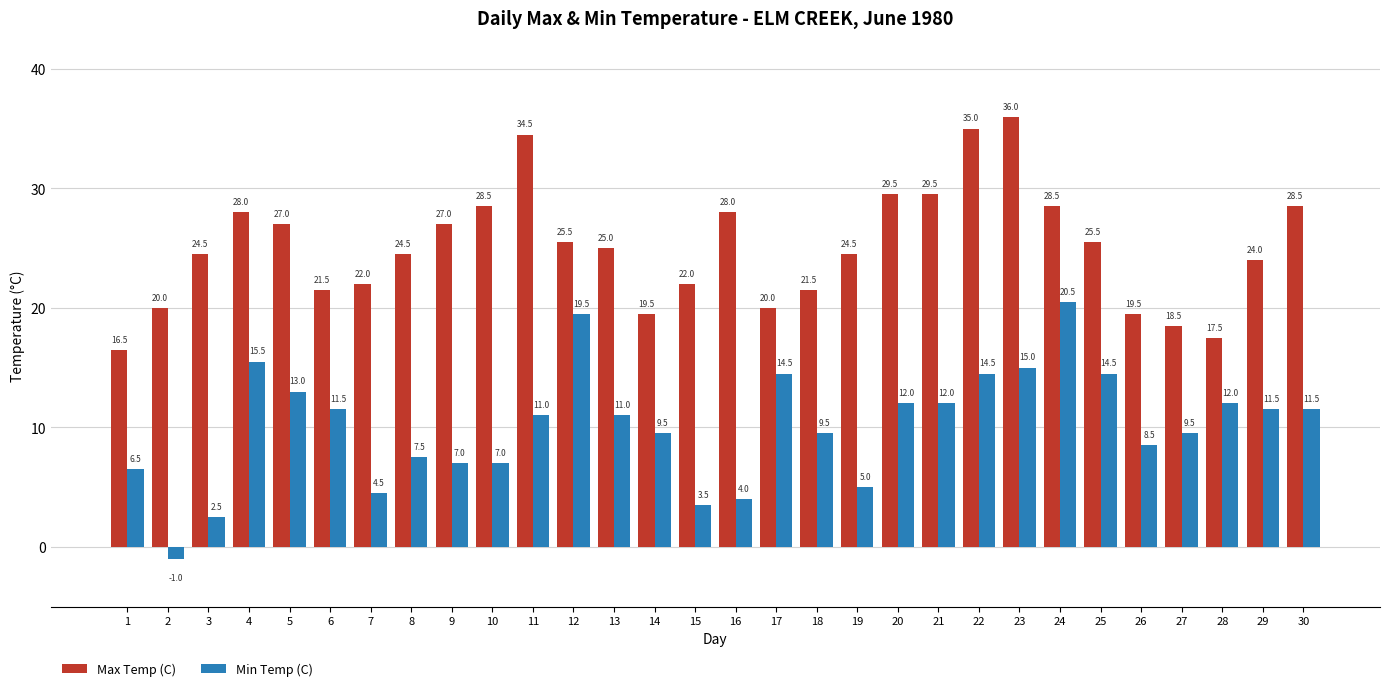

The value of Max Temp (C) at 23 is 48.0. True or false?

False